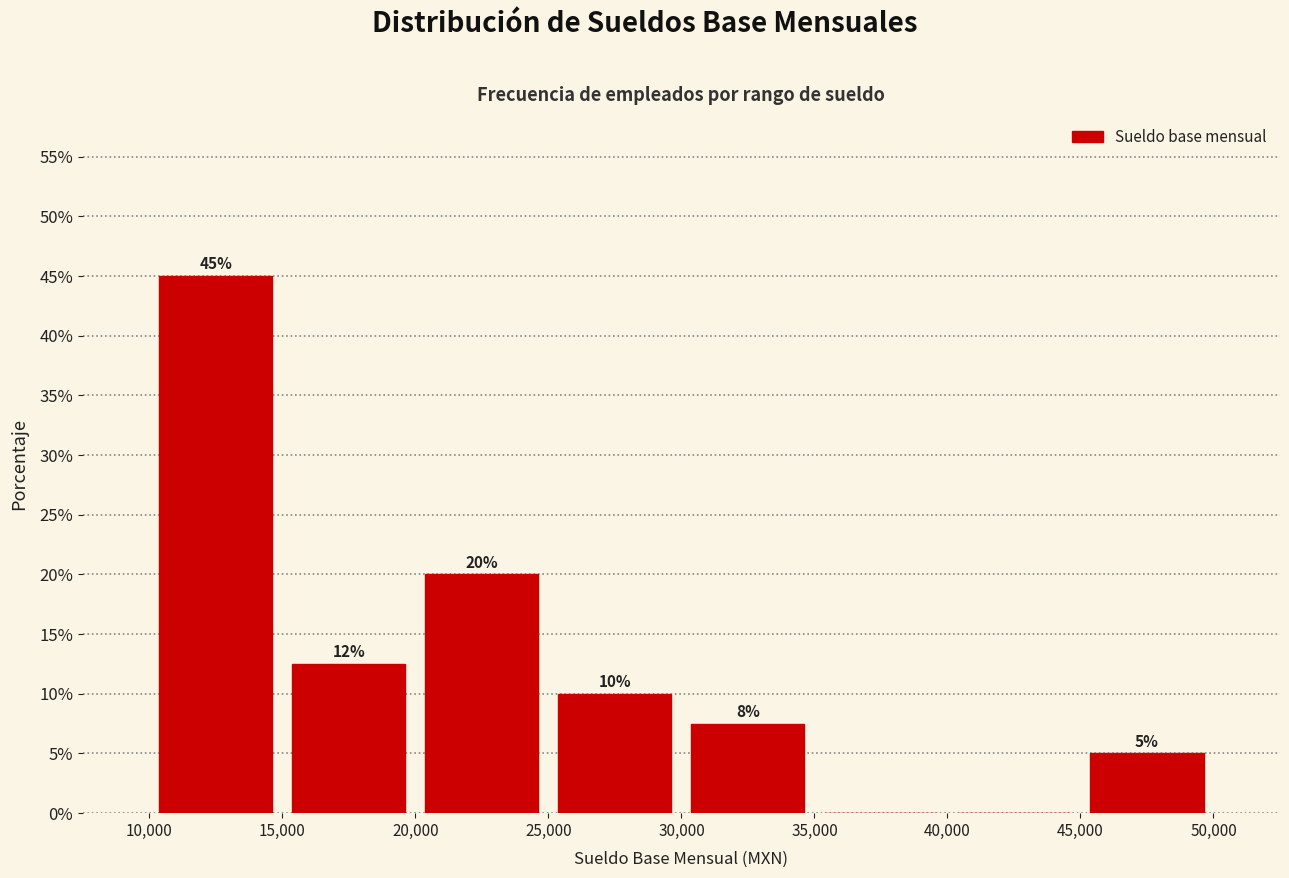

Which range on the x-axis has the tallest bar?

10,000 to 15,000